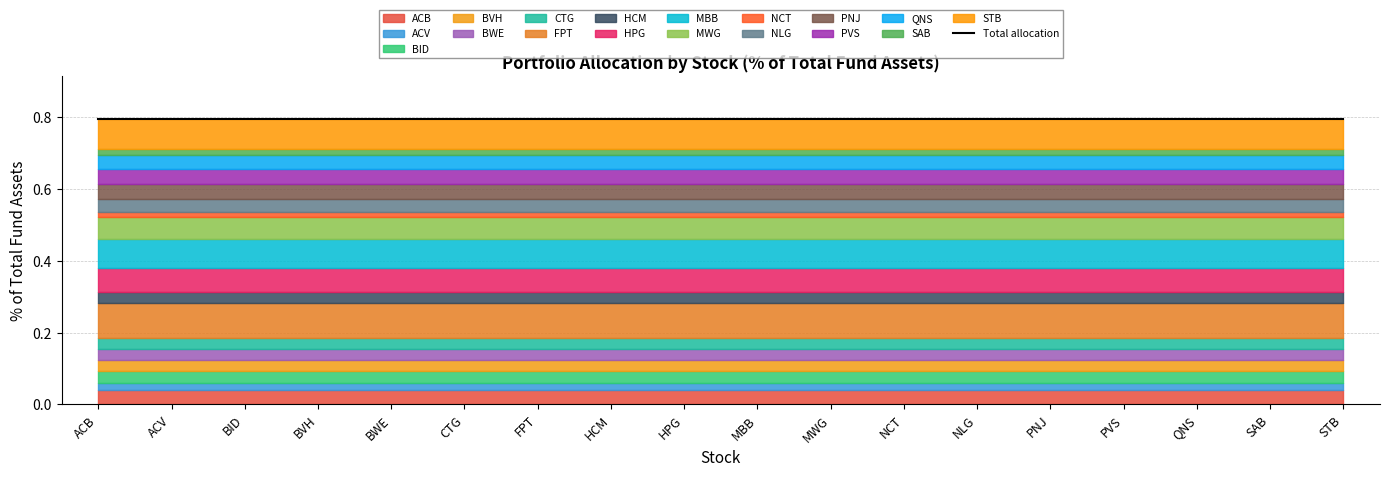

Where is the data nearest to the value 0?

NCT